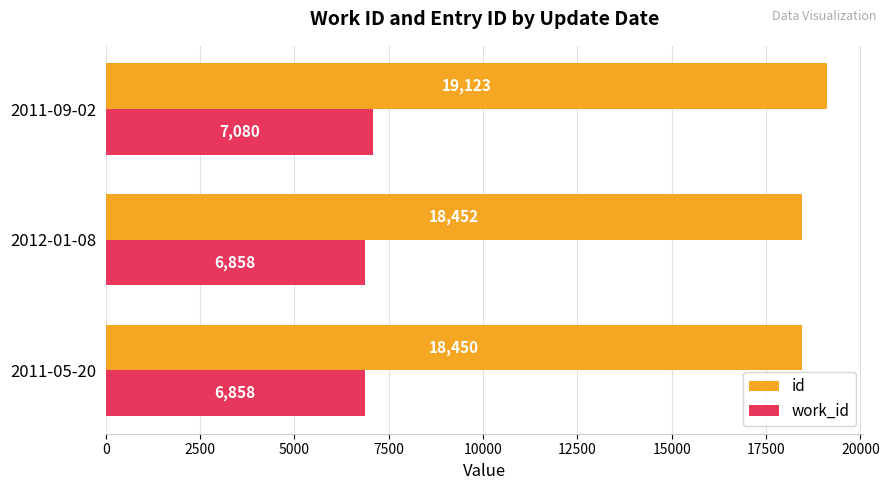

Where is id nearest to the value 18786?

2012-01-08